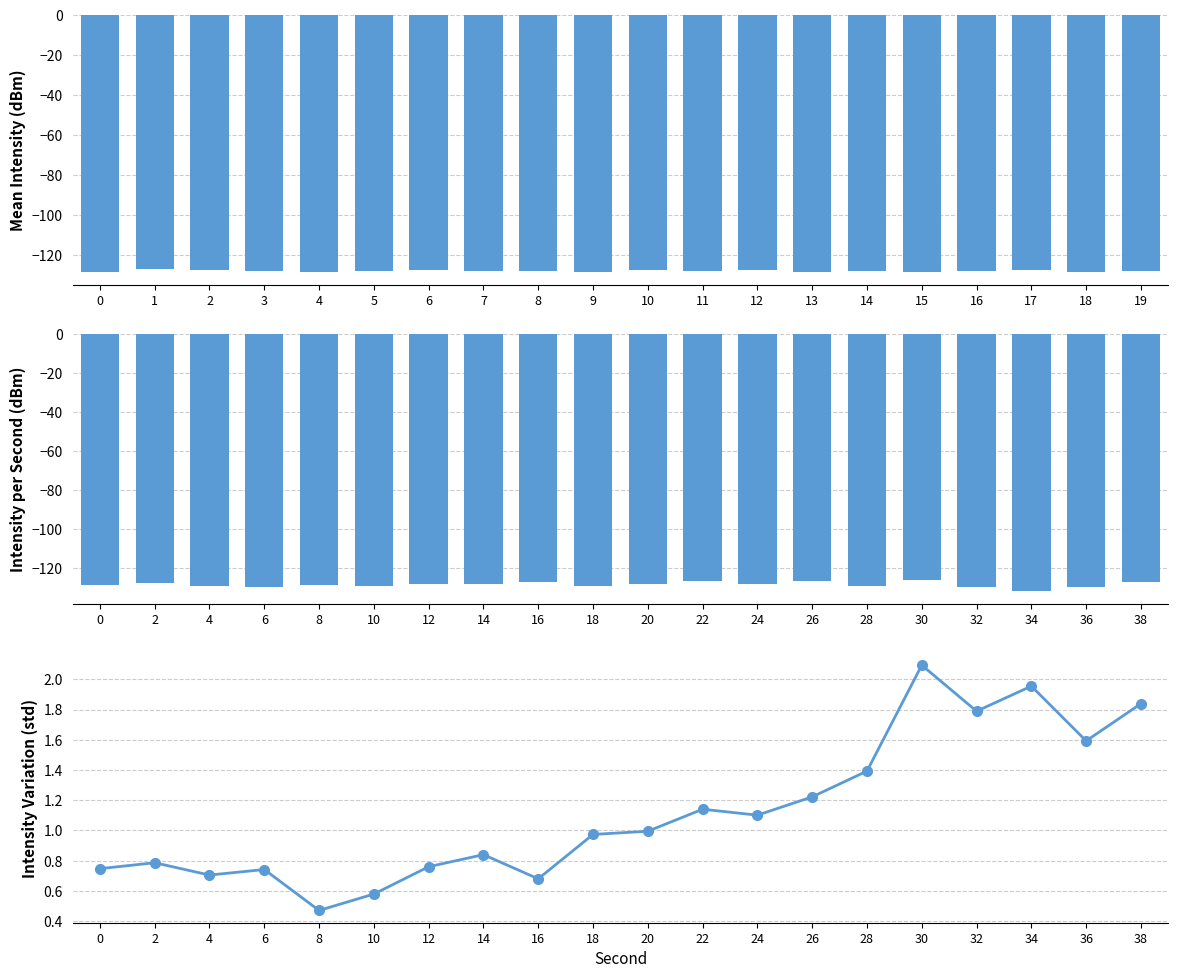

Is it true that Intensity per Second (dBm) equals -34.8 at 0?

False